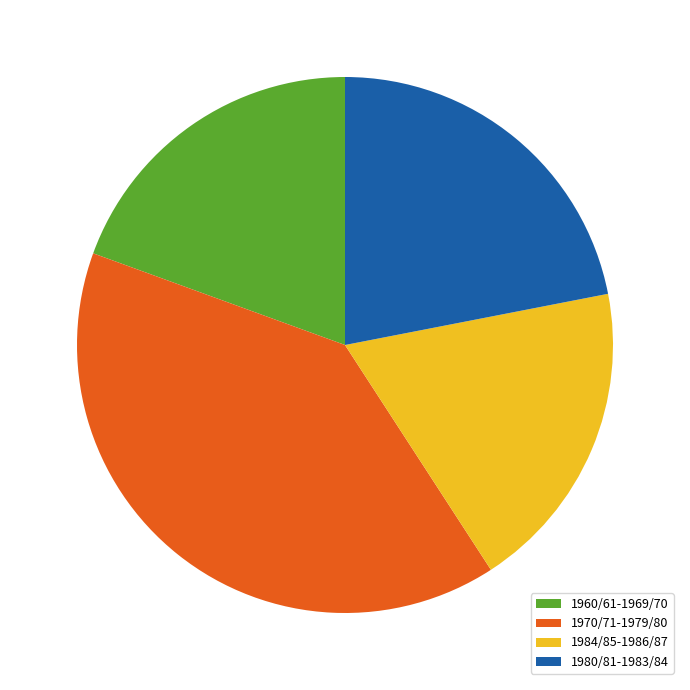

Rank the categories by value from highest to lowest.

1970/71-1979/80, 1980/81-1983/84, 1960/61-1969/70, 1984/85-1986/87